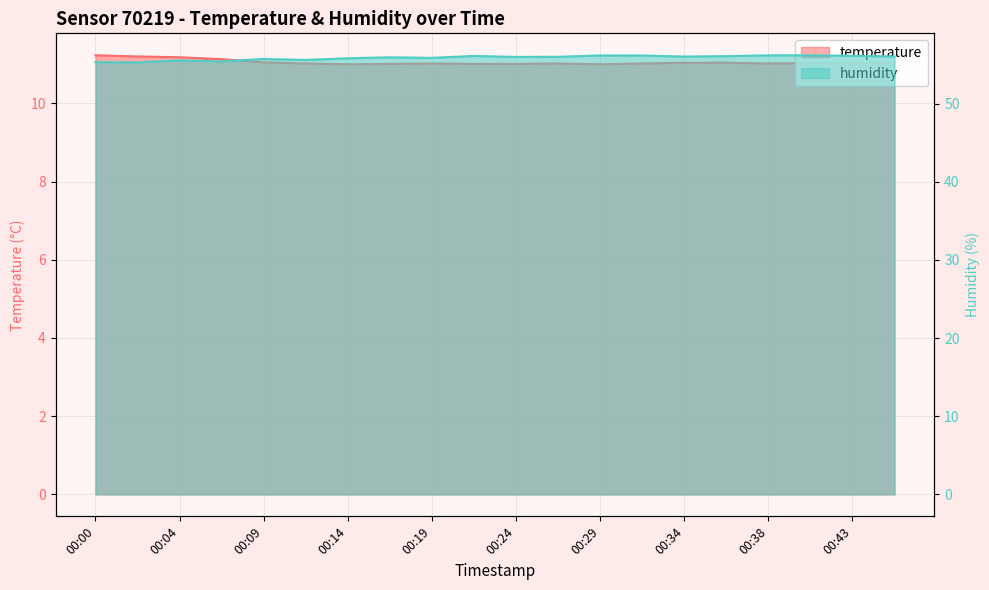

True or false: humidity has a value of 56.1 at 00:31.

True